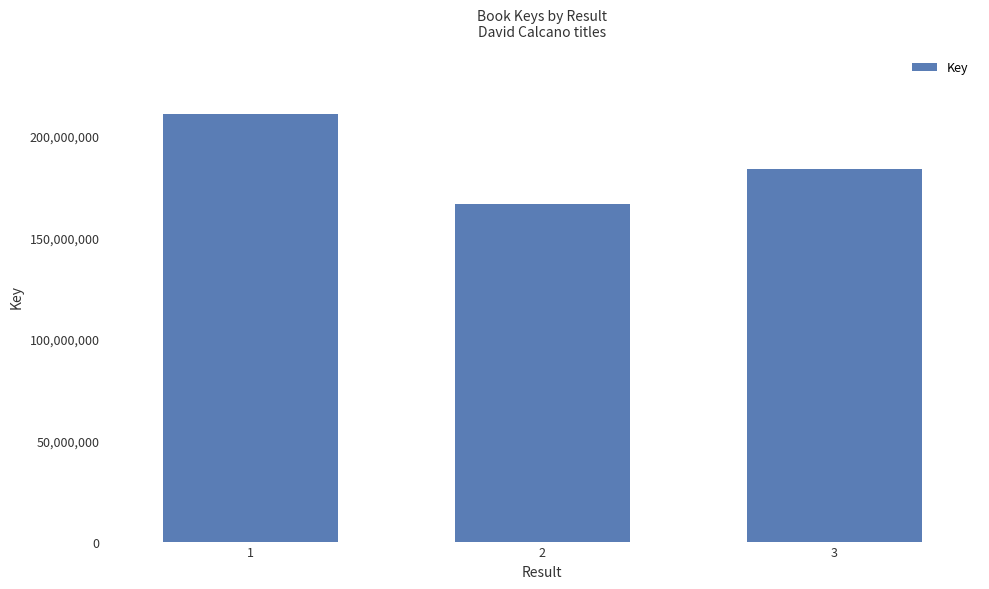

What is the maximum value shown in the chart?

210786774